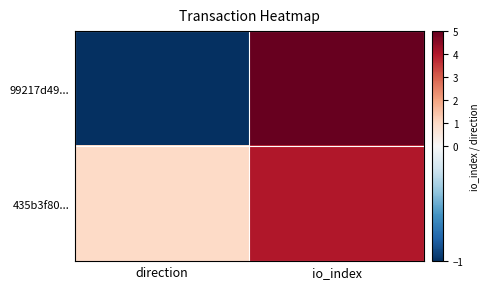

List the series in order of their peak value, lowest first.

435b3f80..., 99217d49...